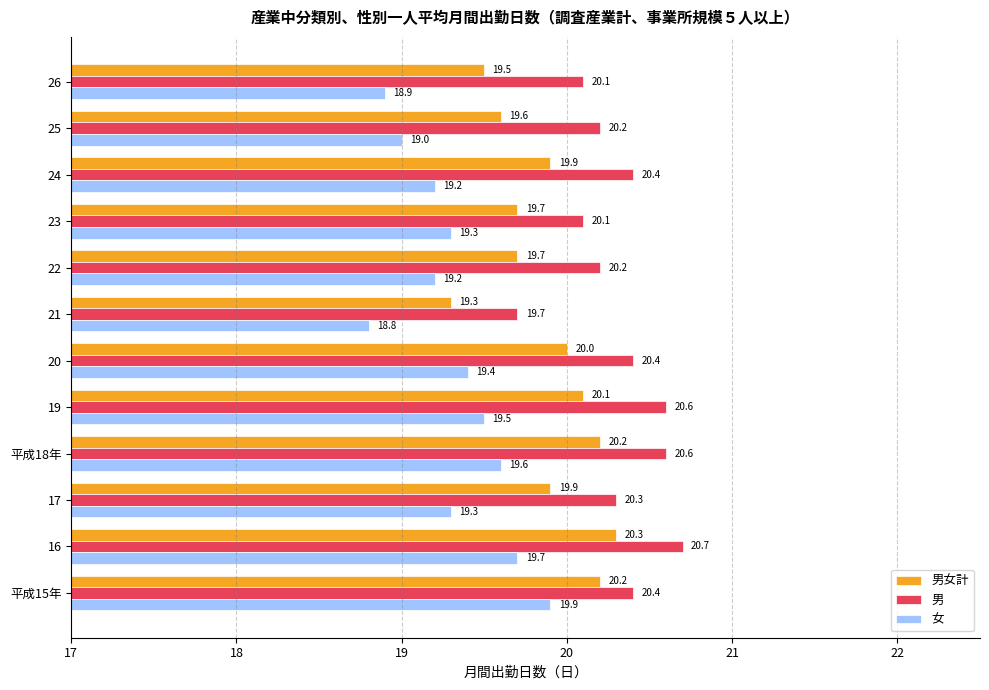

At which category does the chart reach its peak across all series?

16